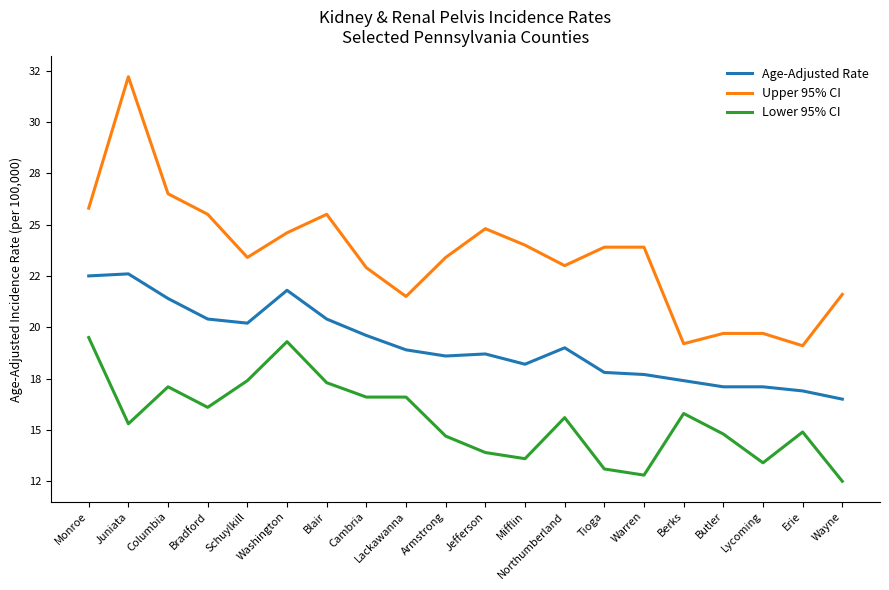

What is the total value across all series at Blair?

63.2